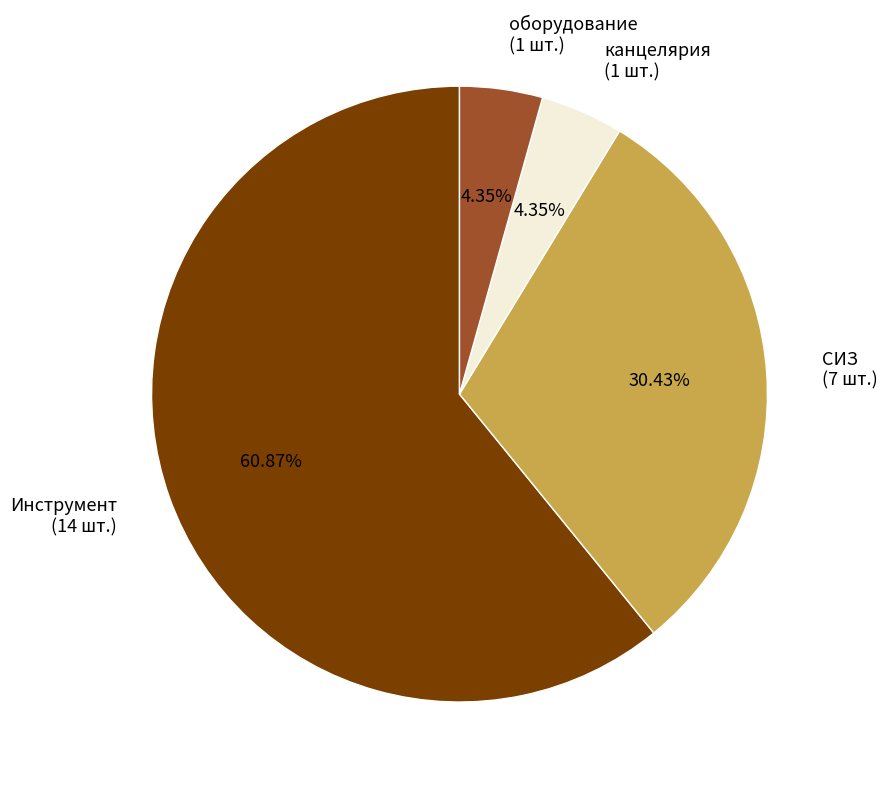

Is there any slice that represents more than half of the pie?

Yes